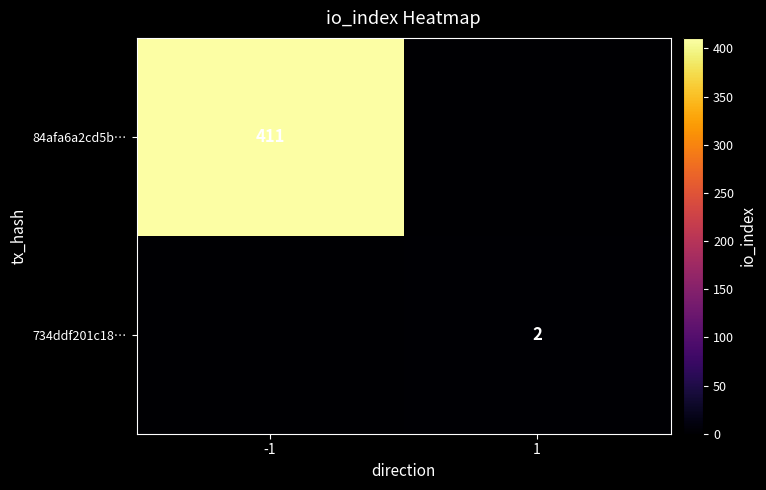

At how many categories does at least one series exceed 341?

1